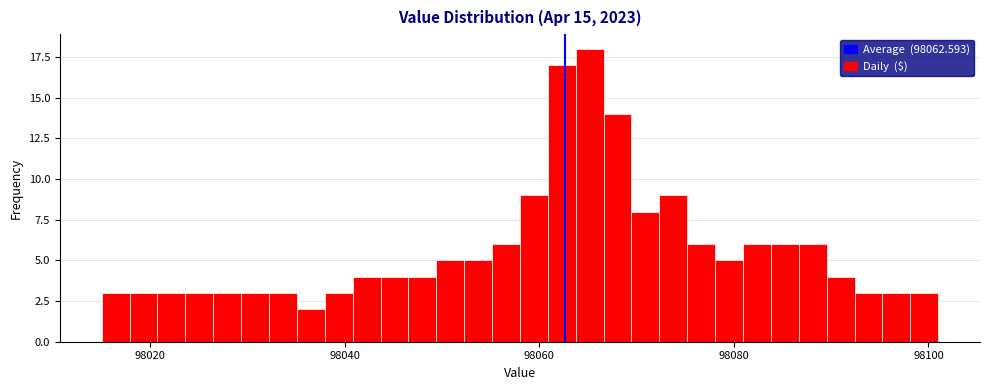

Read against the x-axis, roughly where is the centre of the tallest bar?

98066